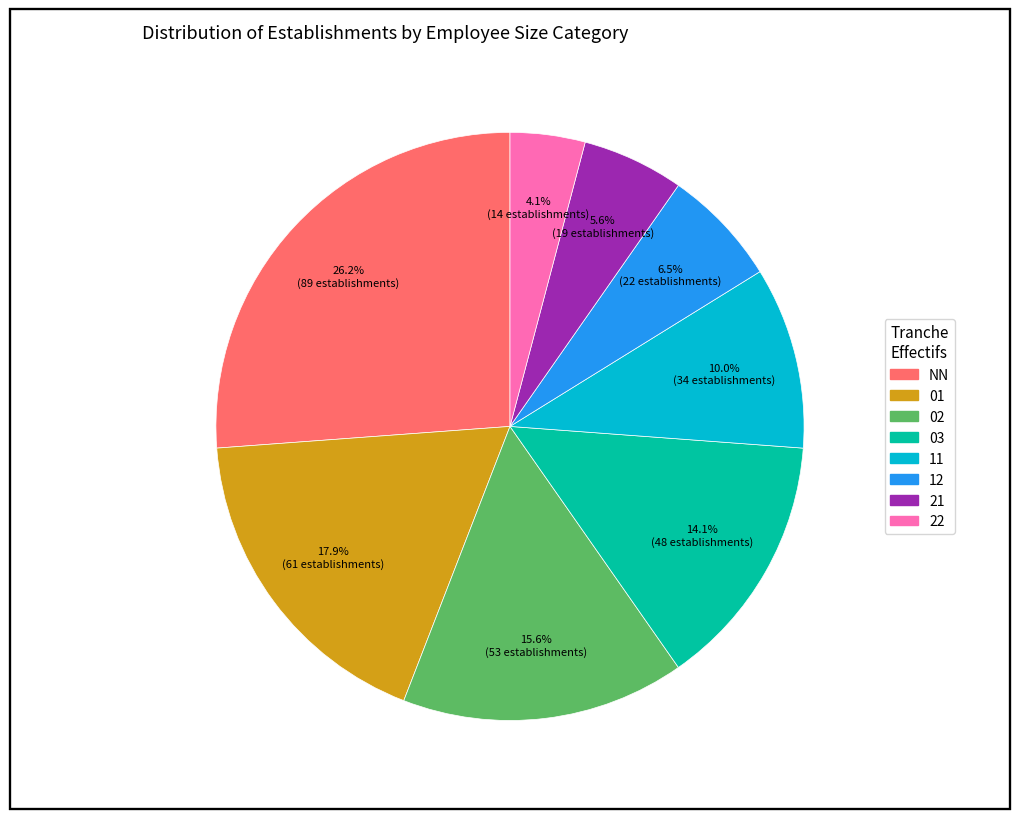

Between 11 and 01, which is larger?

01